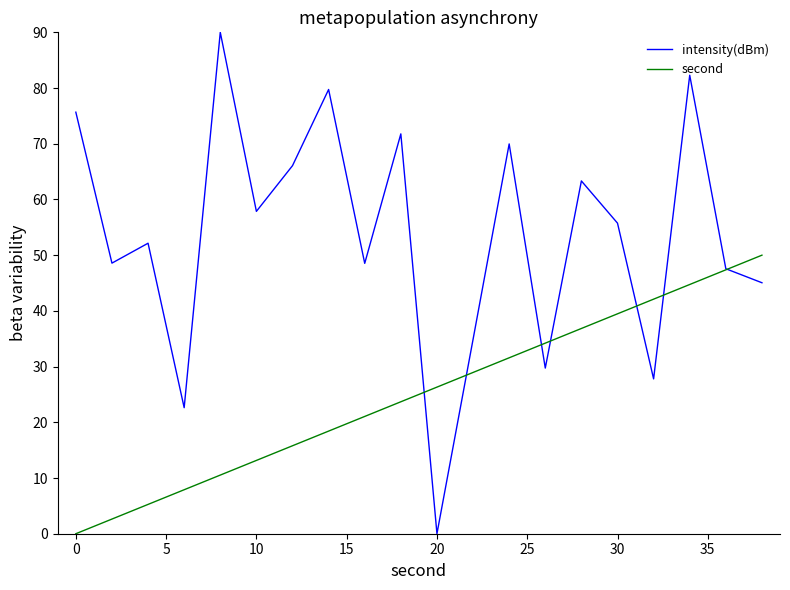

How many interior local peaks does the intensity(dBm) series have?

7